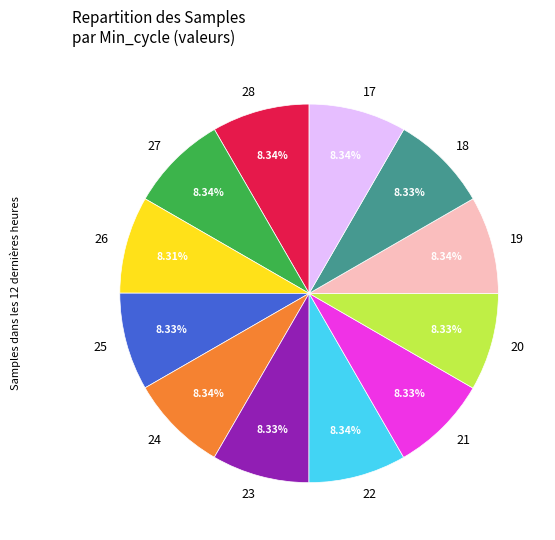

Is it true that 22 is 8% of the pie?

True